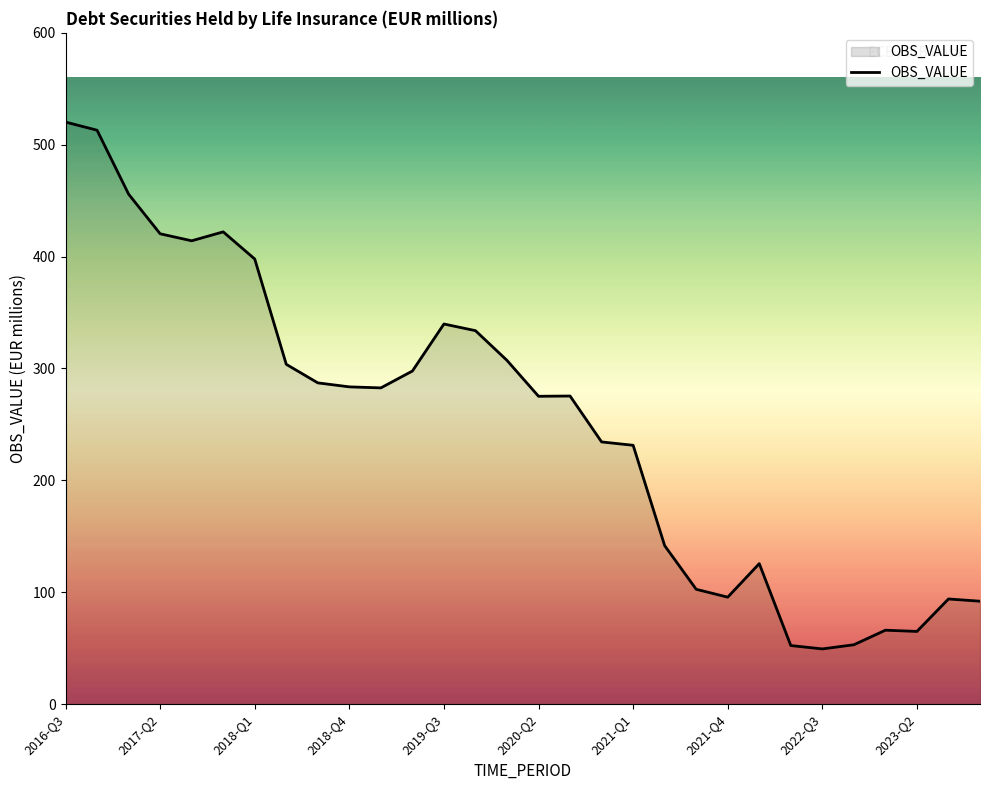

What is the maximum value shown in the chart?

520.3